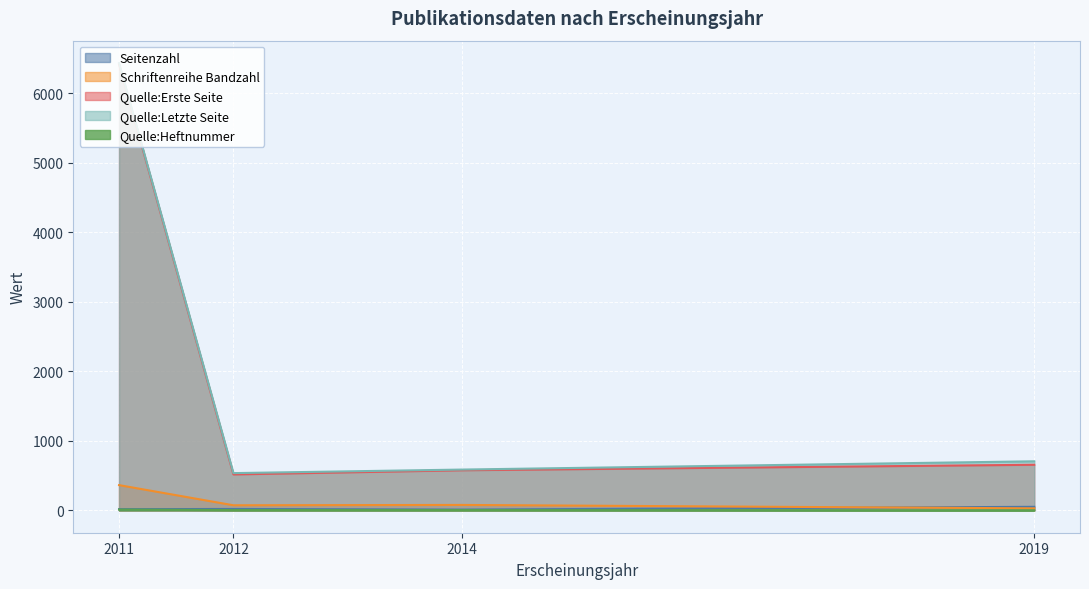

What is the spread (max minus min) of values at 2014?

583